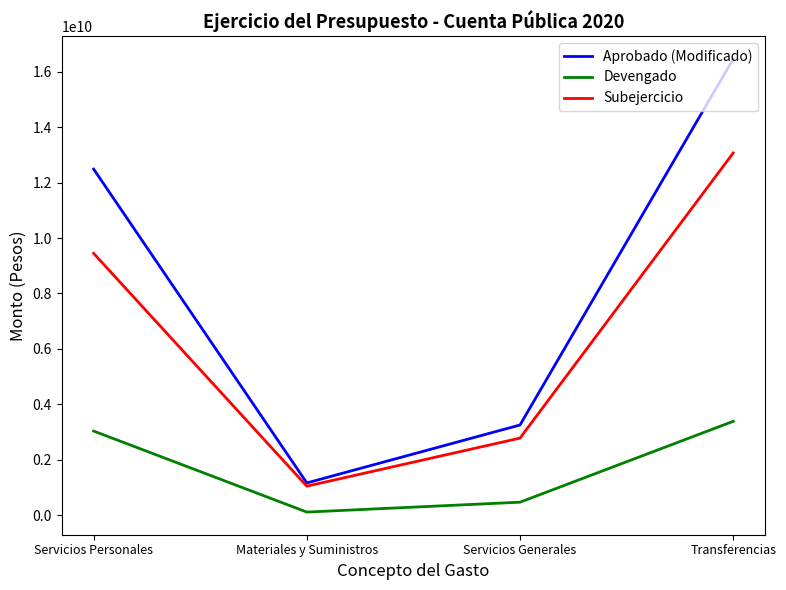

What is the difference between the maximum and minimum values in the Subejercicio series?

12017853734.0